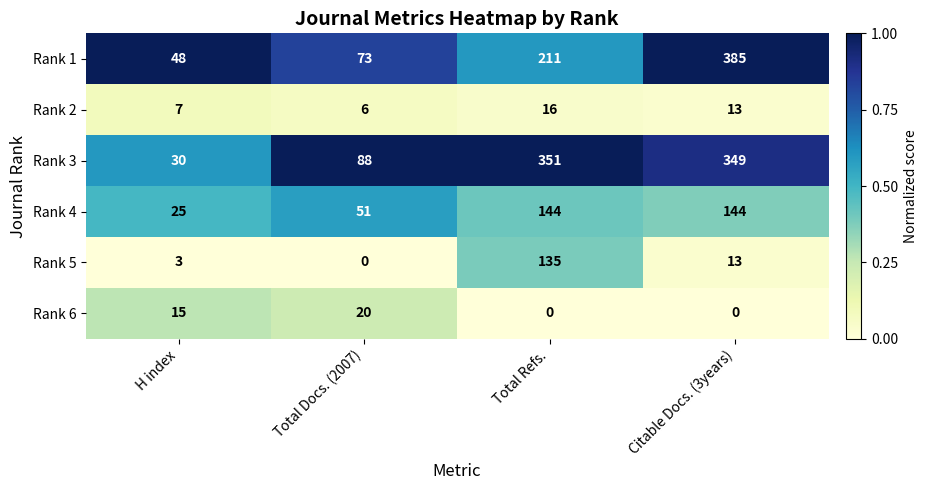

Which series has the largest total across all categories?

Rank 3